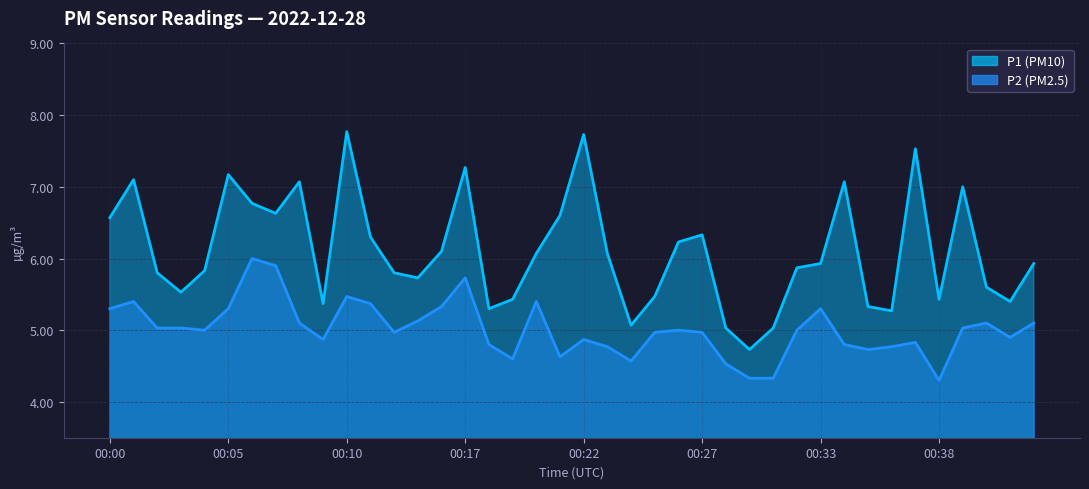

Does the chart display data point markers on the line(s)?

No